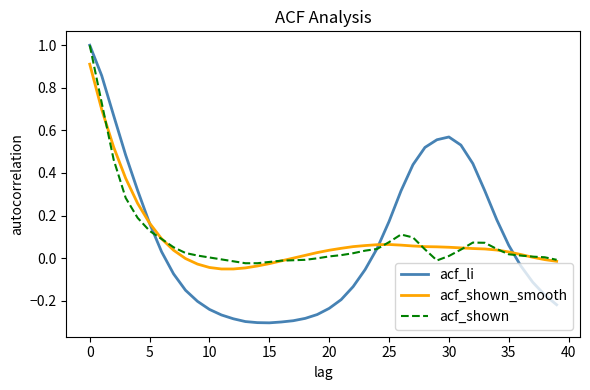

What is the maximum value for acf_li?

1.0